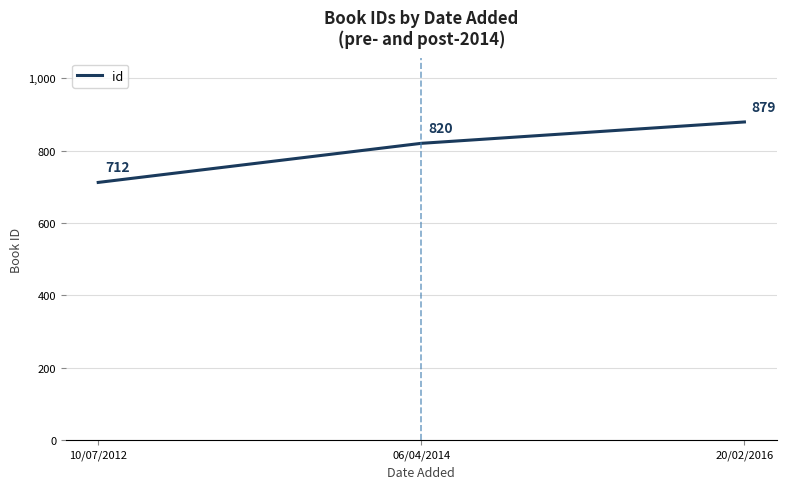

Which category has the highest value across all series?

20/02/2016